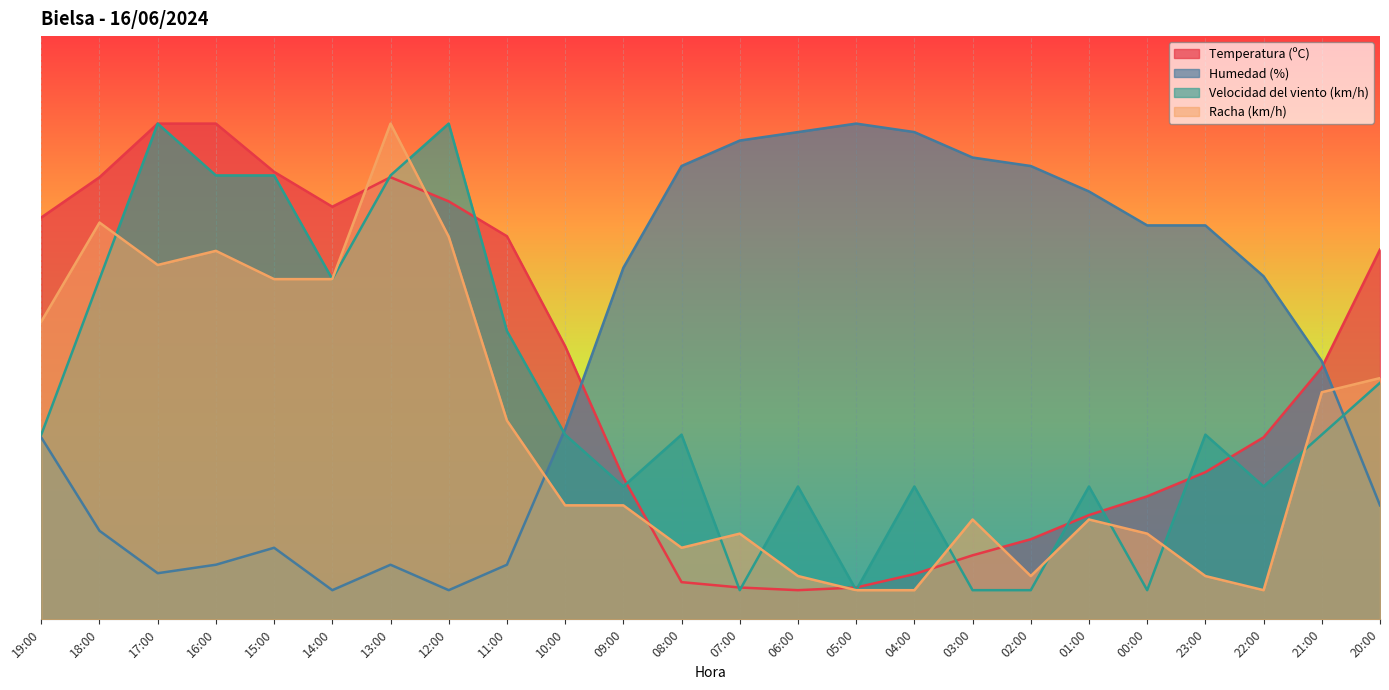

How many data points in Temperatura (ºC) are above 43?

12